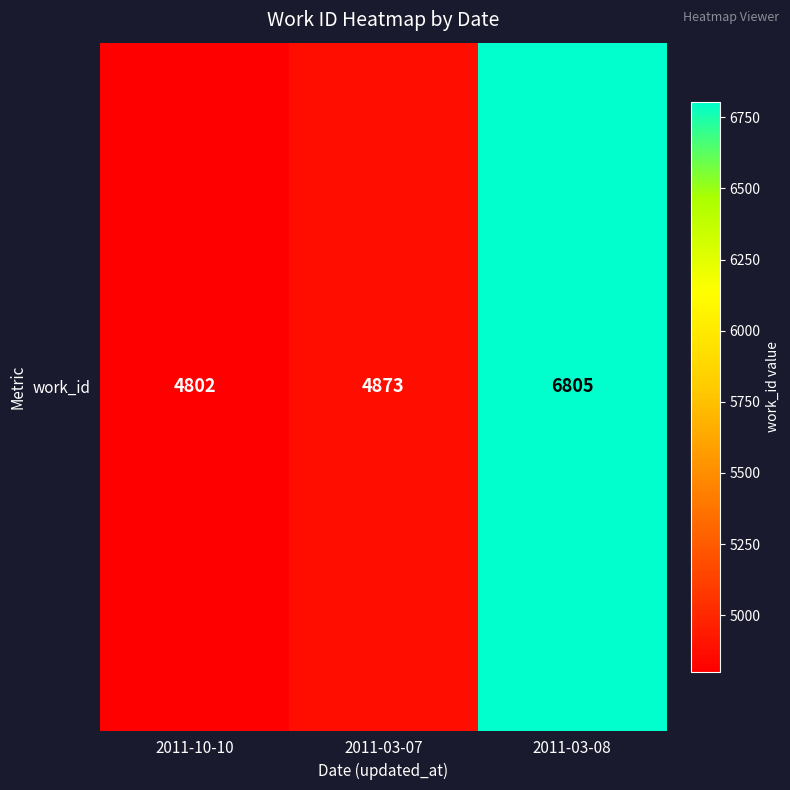

At which label is the value closest to 5803?

2011-03-07